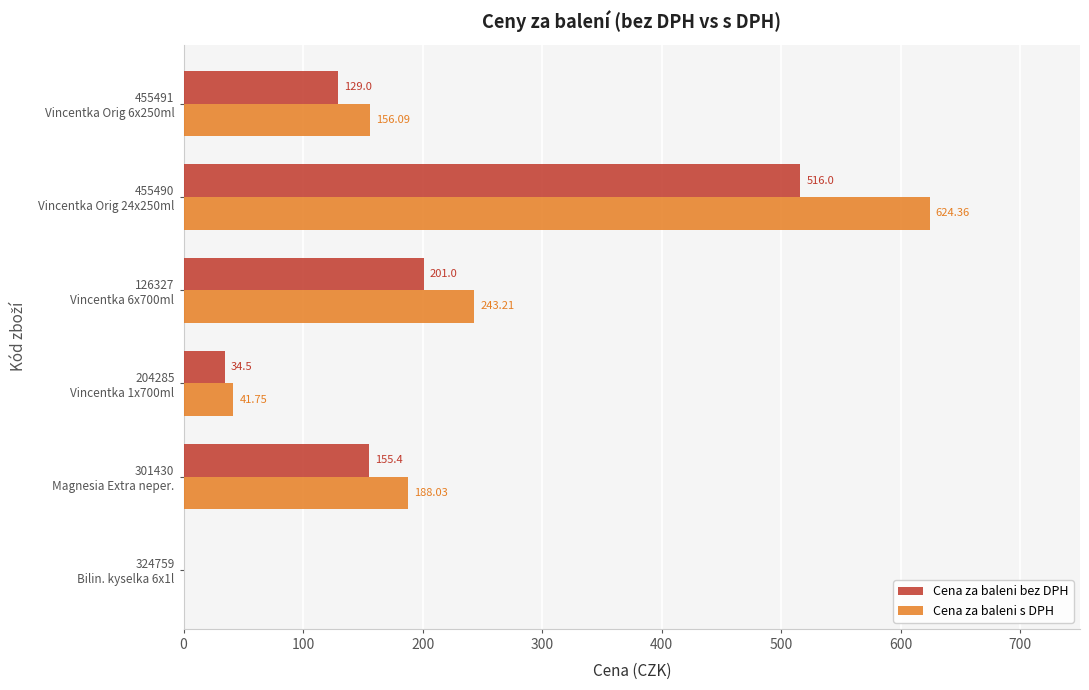

Which series has the largest total across all categories?

Cena za baleni s DPH